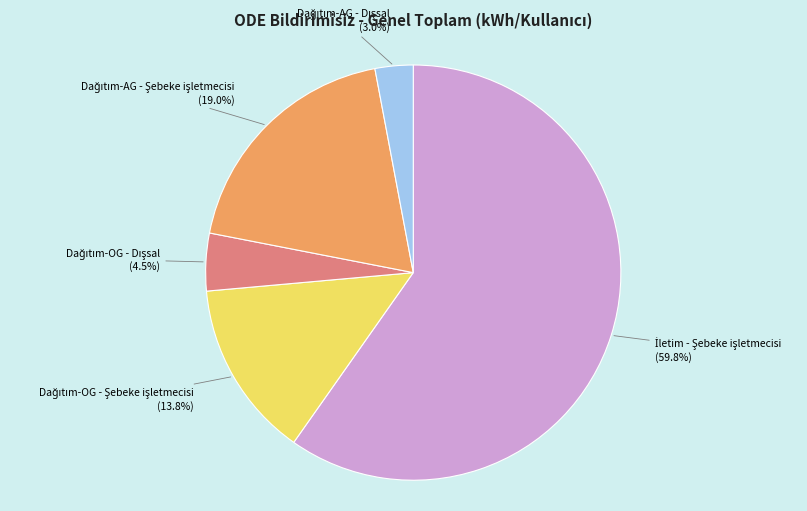

Is there any slice that represents more than half of the pie?

Yes